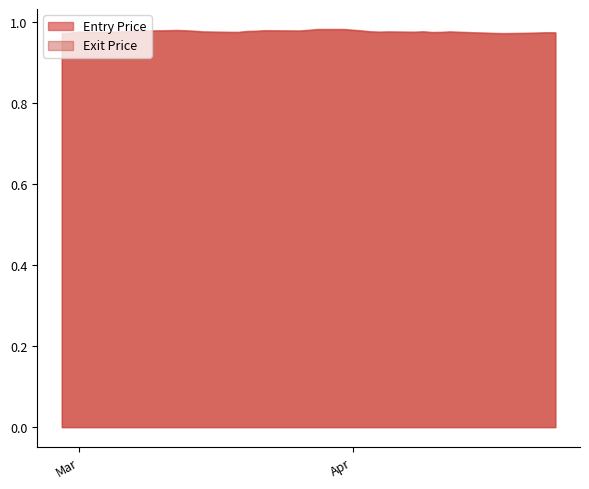

True or false: Entry Price and Exit Price cross at least once.

False